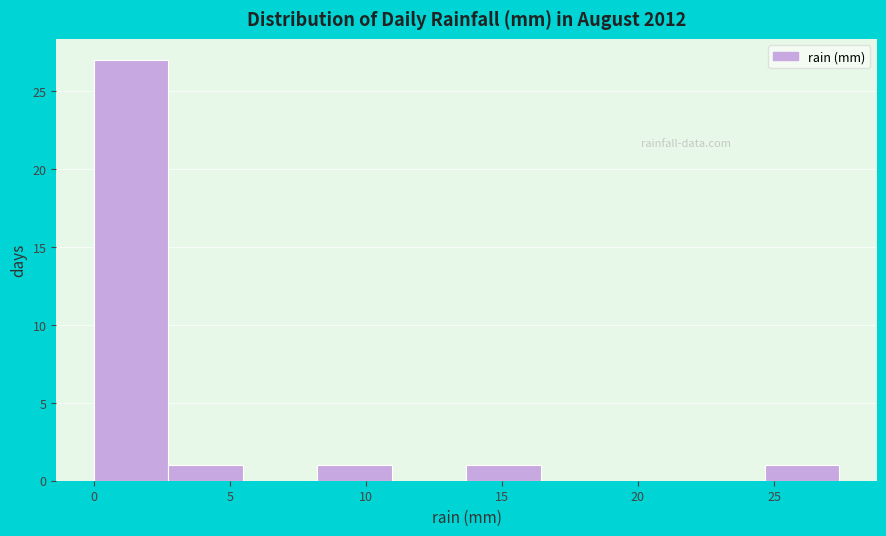

Which range on the x-axis has the tallest bar?

0.0 to 2.5